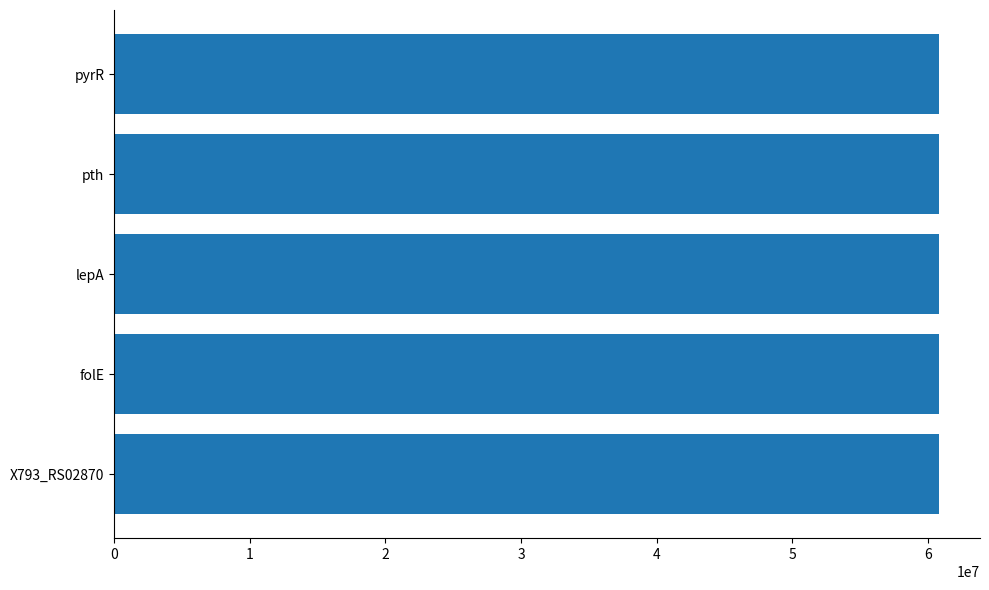

How many values are below 60794837?

2